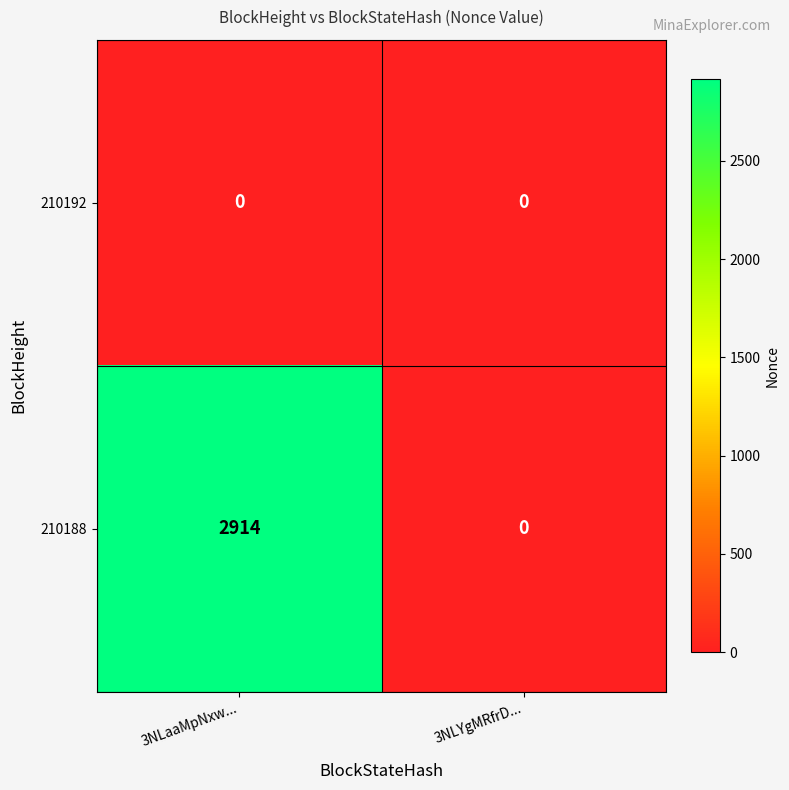

Is it true that 210188 equals 1499 at 3NLYgMRfrD...?

False